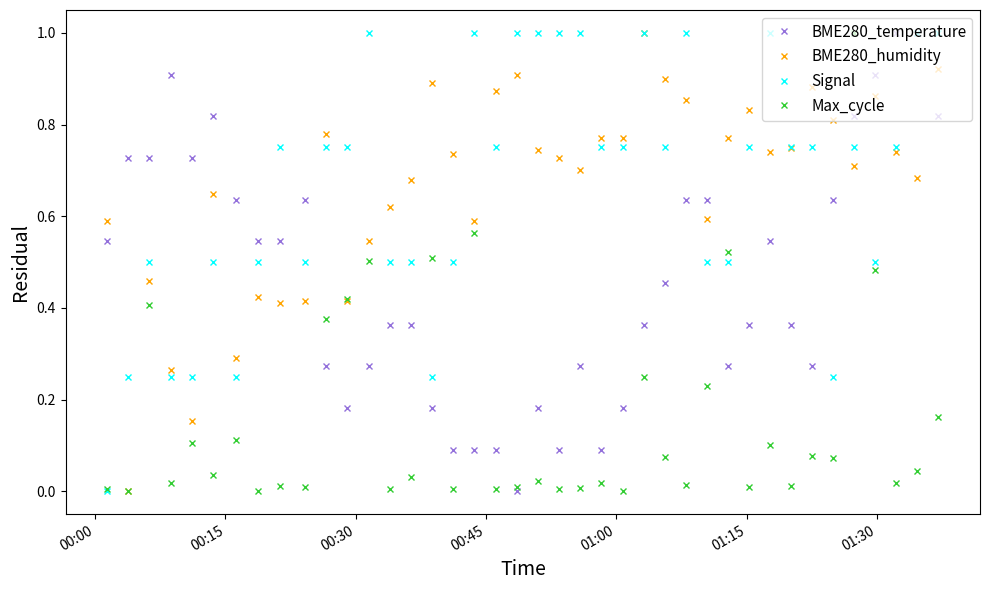

What is the highest value of the BME280_temperature series?

1.0